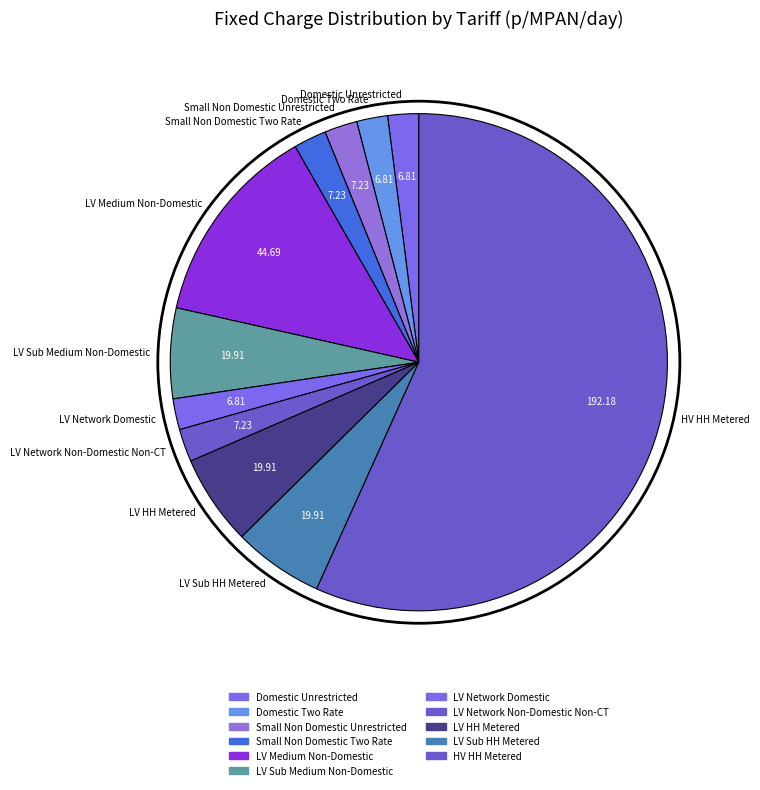

Does any single category account for the majority?

Yes